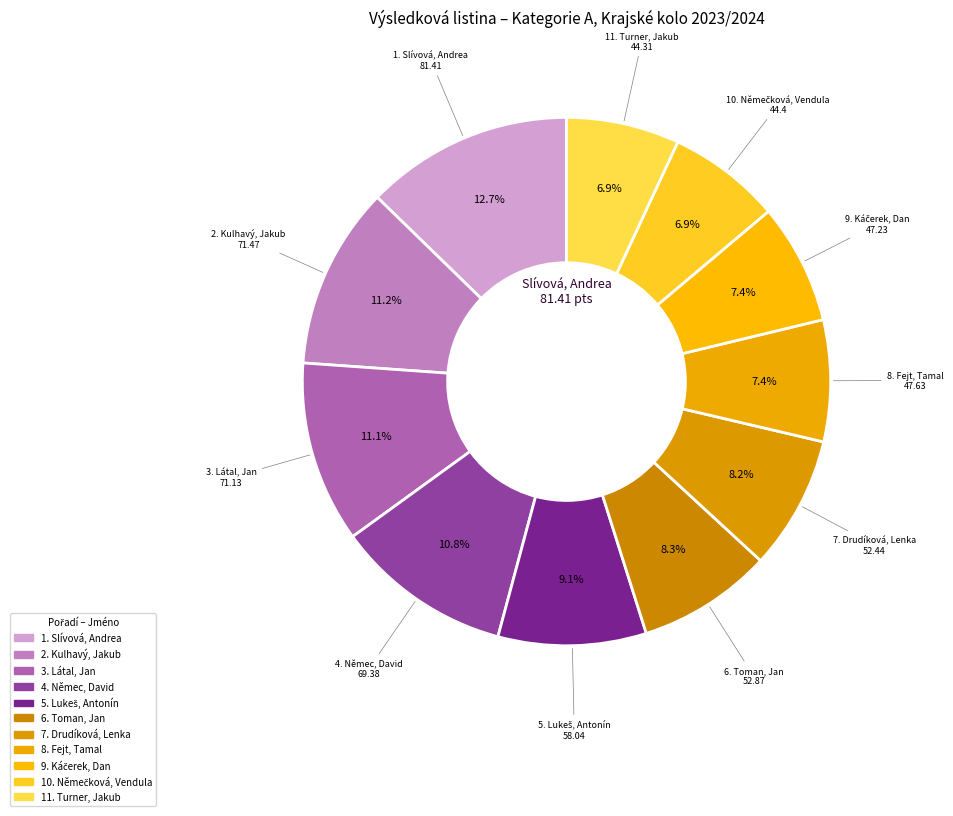

How many segments does this pie chart have?

11